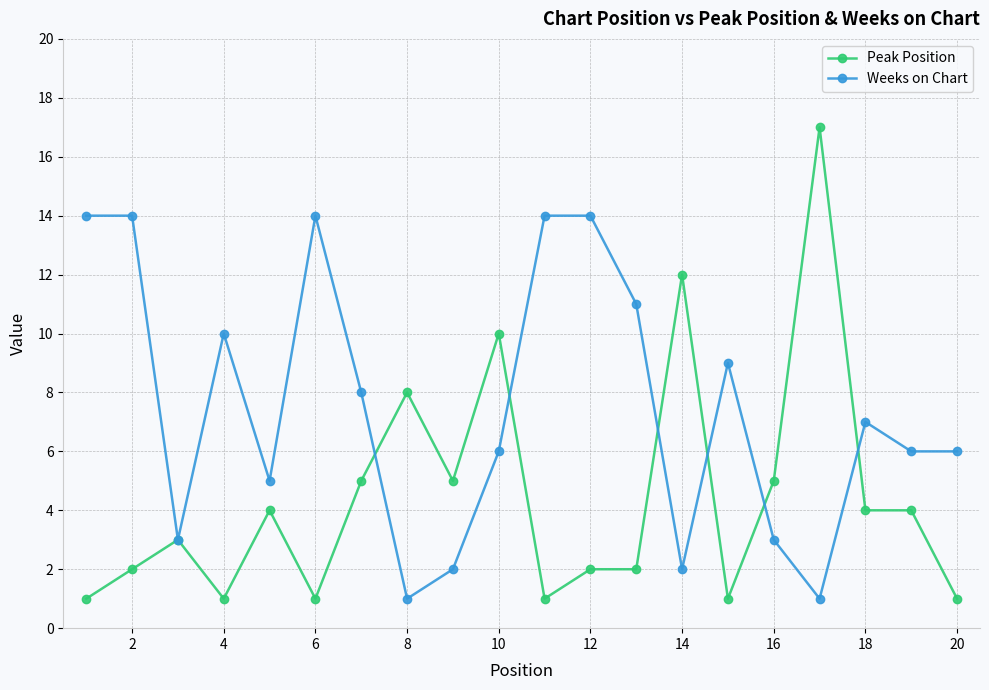

Which series has the largest total across all categories?

Weeks on Chart